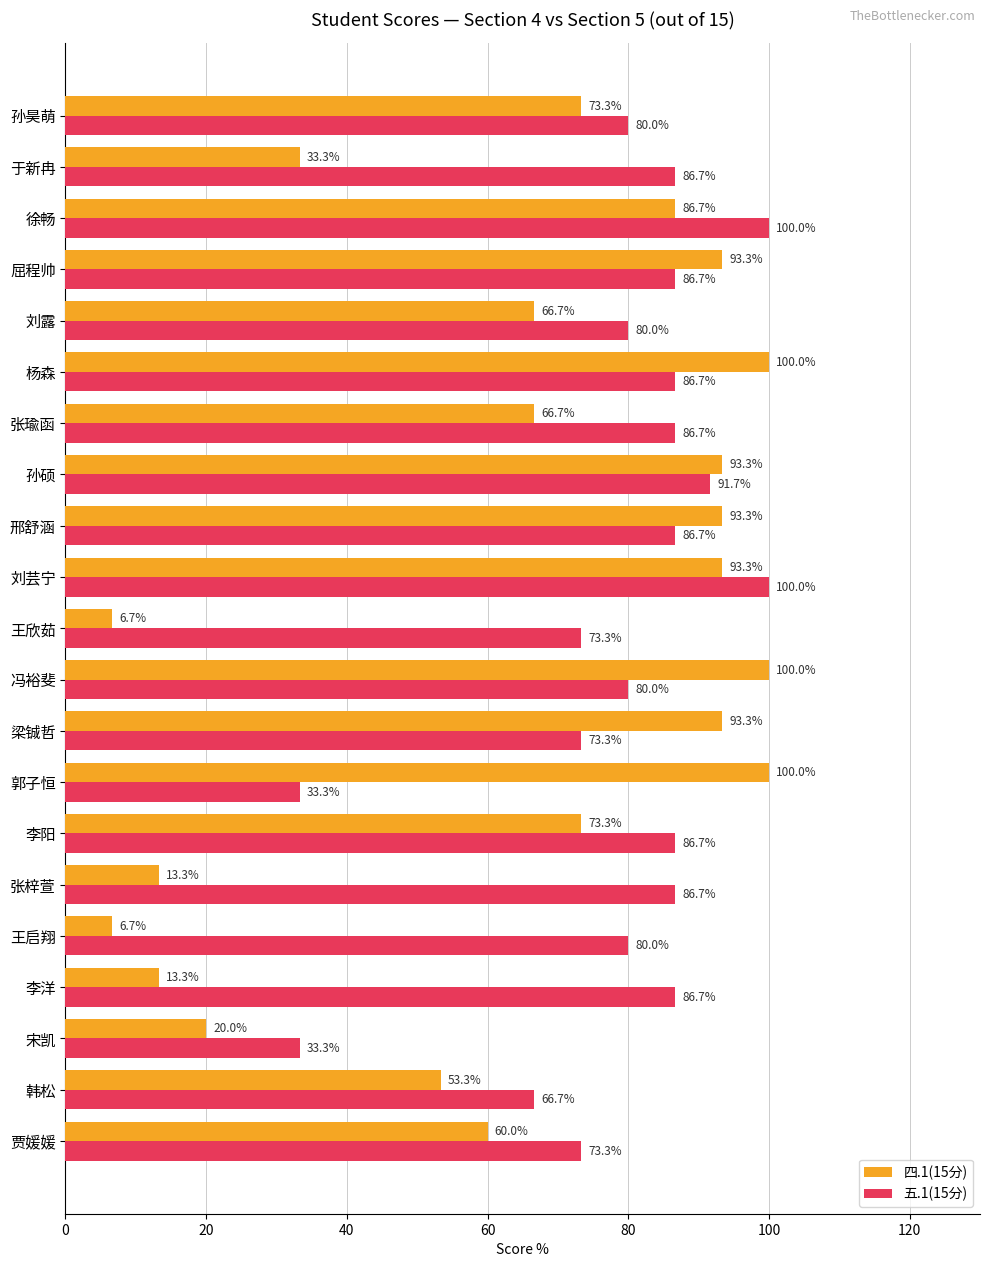

List the series in order of their overall mean, lowest first.

四.1(15分), 五.1(15分)